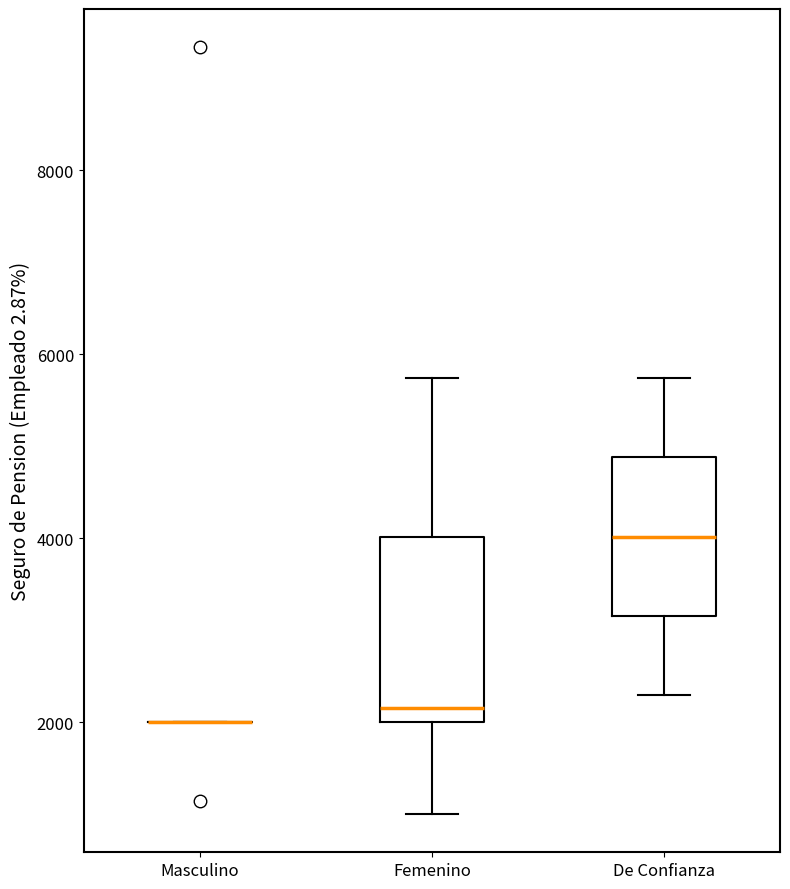

Reading left to right, transcribe this box plot: for each box, give where its median line is, the range the box spans, and where its two whiskers end, as read against the y-axis. The values are not printed on the chart, so give them approximately, as read against the axis.

Masculino: box collapsed to a line at 2000, whiskers 2000 to 2000
Femenino: median 2200, box 2000 to 4000, whiskers 1000 to 5800
De Confianza: median 4000, box 3200 to 4800, whiskers 2200 to 5800